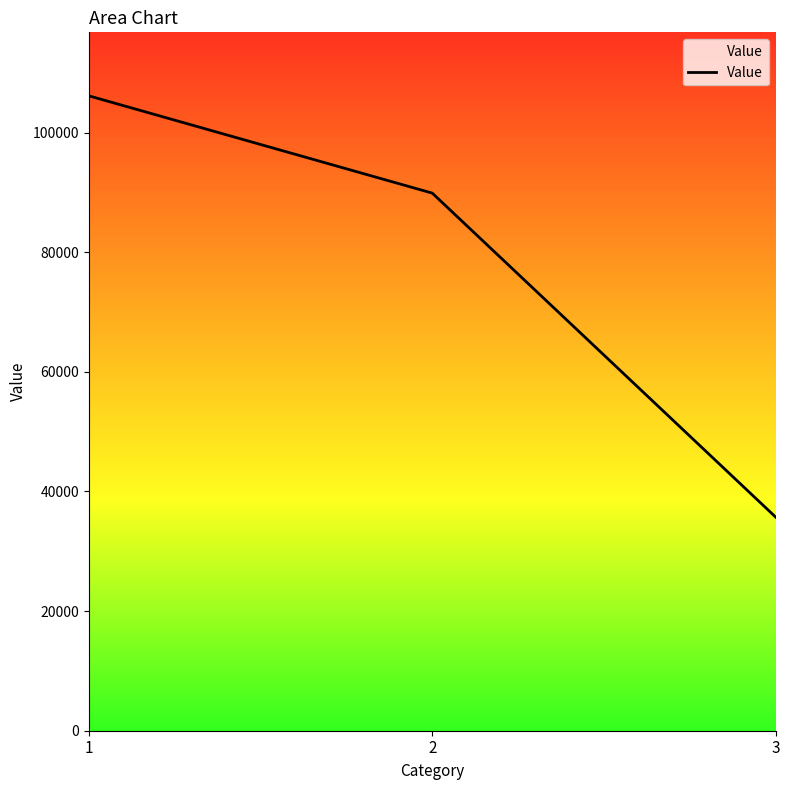

Reading left to right, extract all data points from this chart.

106143	89877	35699